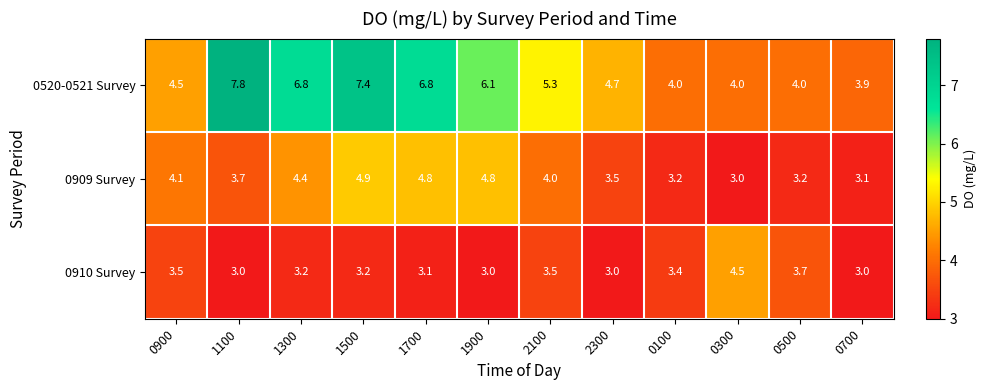

What is the highest value of the 0909 Survey series?

4.9